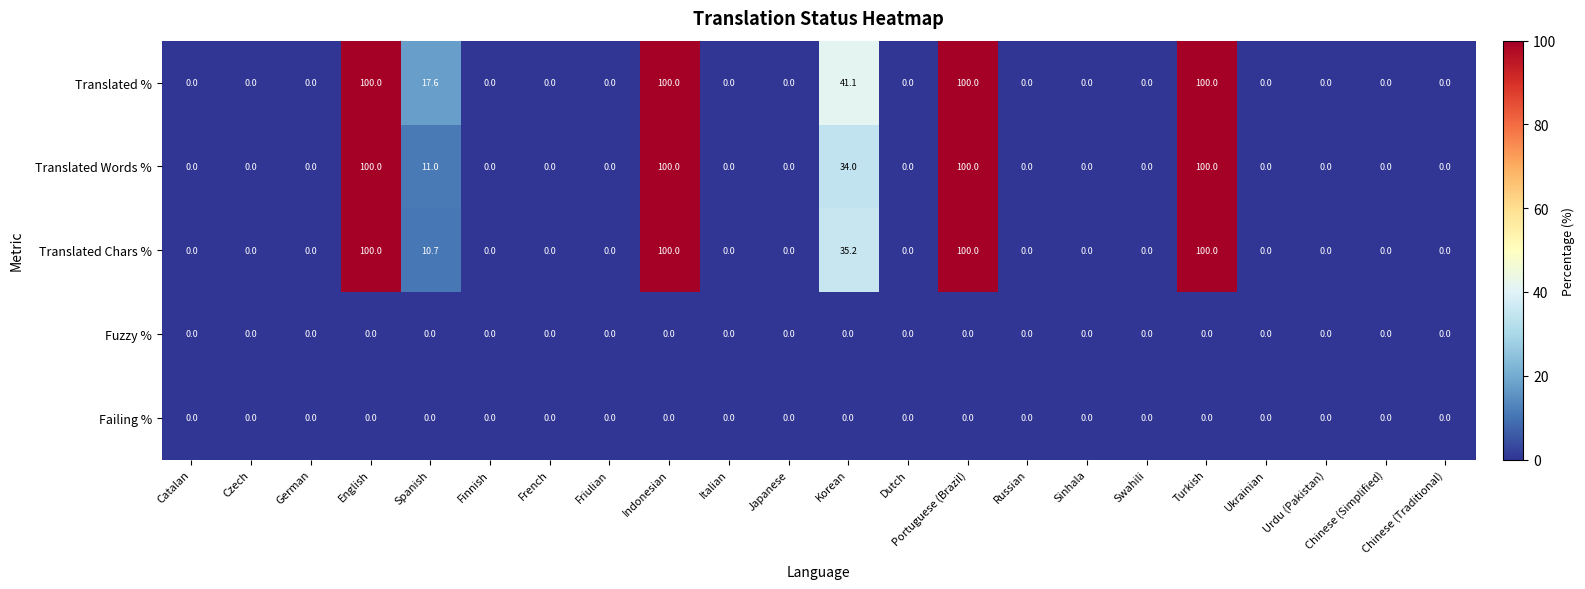

Where is Translated Words % nearest to the value 50?

Korean